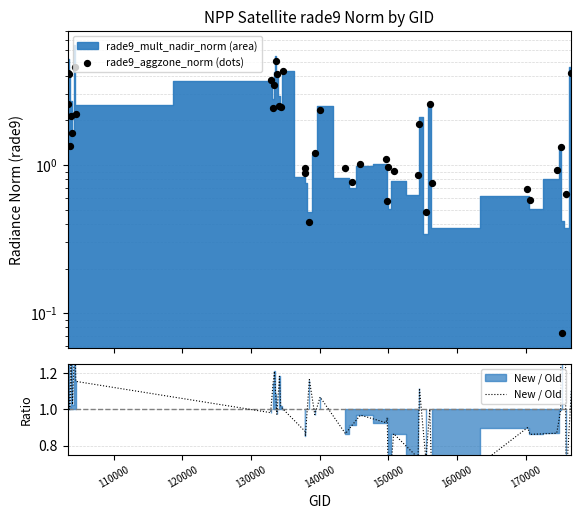

Which series contains the lowest Y value?

rade9_aggzone_norm (dots)